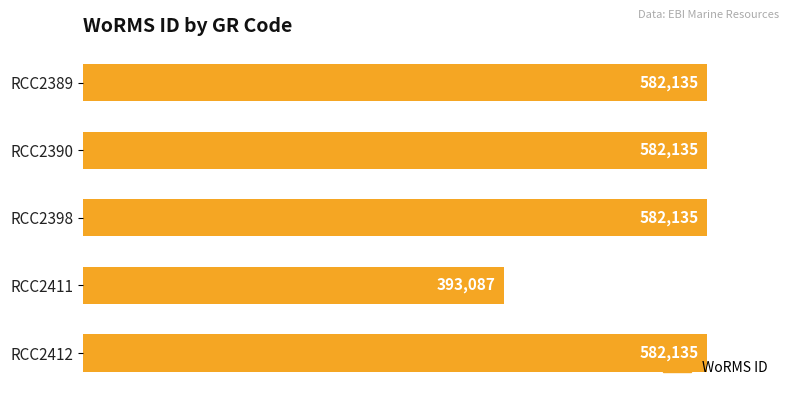

What is the average value?

544325